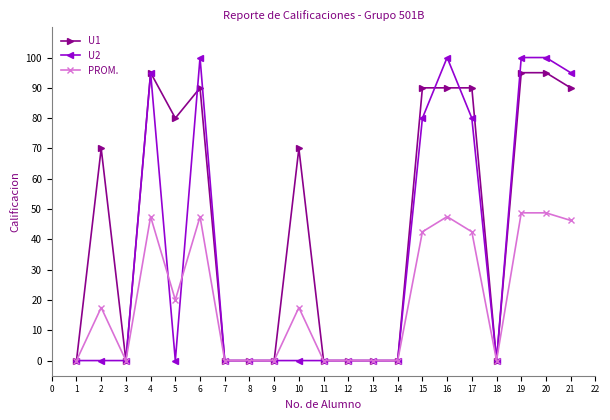

What are all the series names shown in the legend?

U1, U2, PROM.